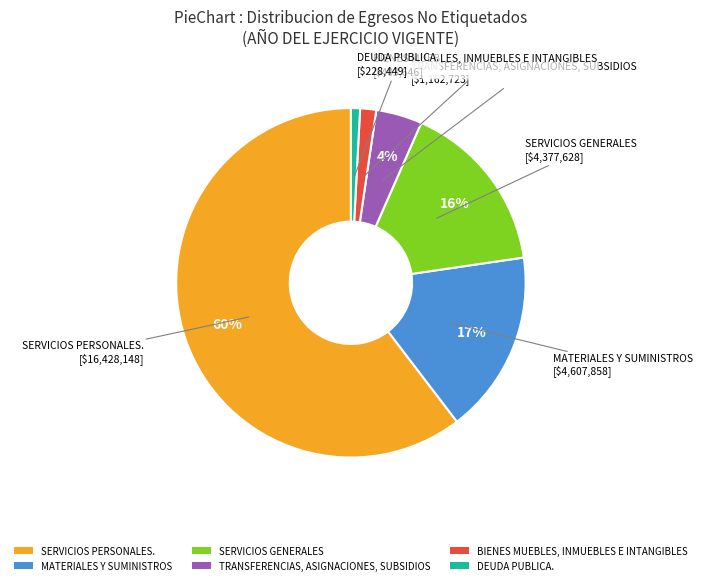

To the nearest percent, what is the average slice percentage?

17%